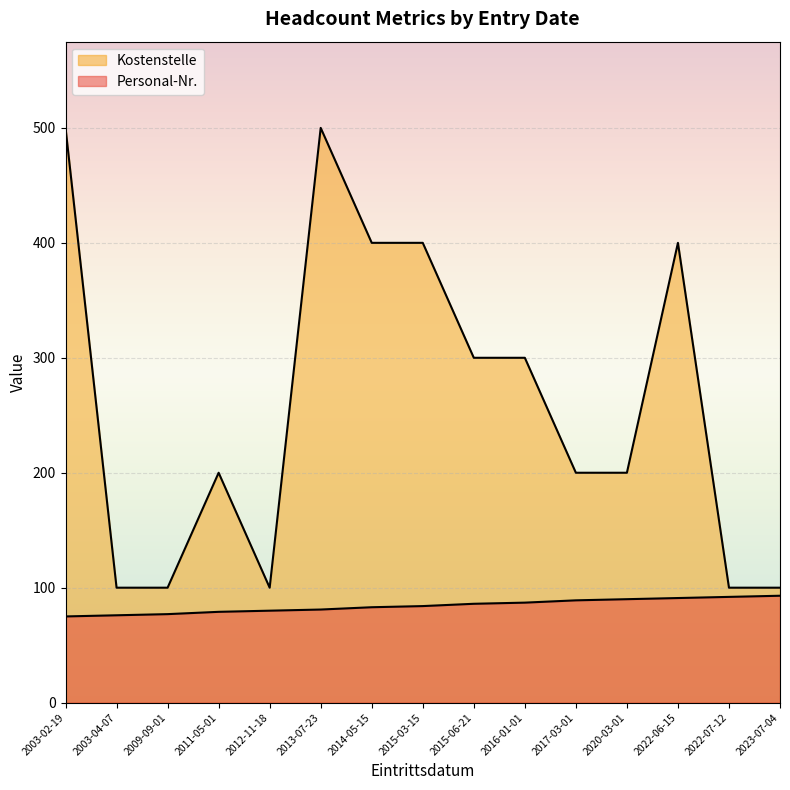

True or false: Kostenstelle has more than 0 interior local peaks.

True